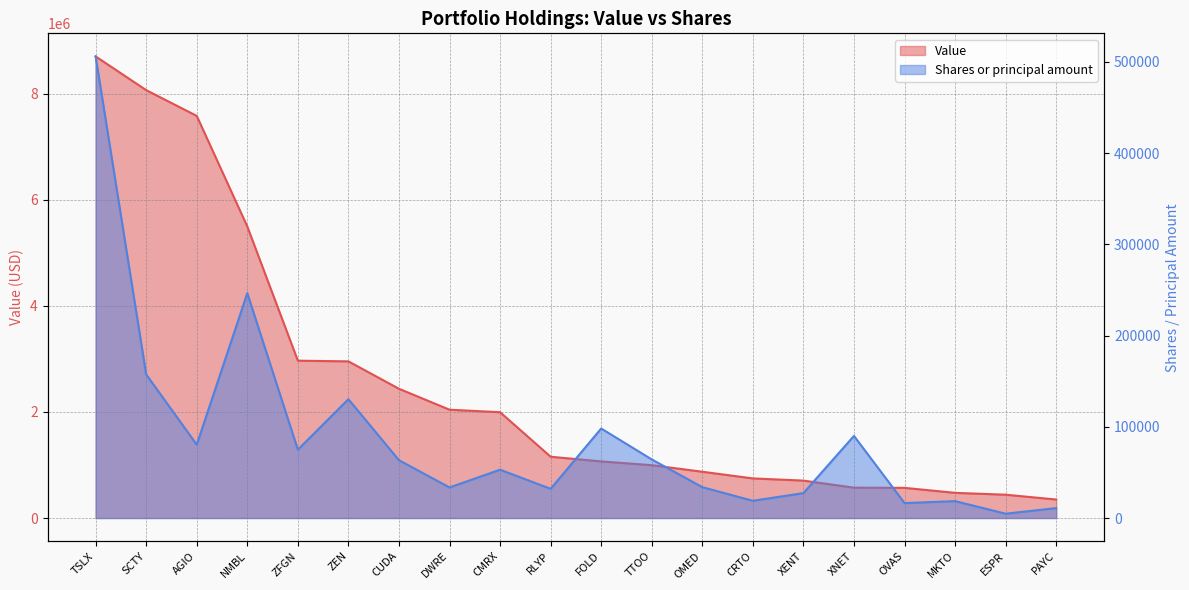

Which series has the largest total across all categories?

Value